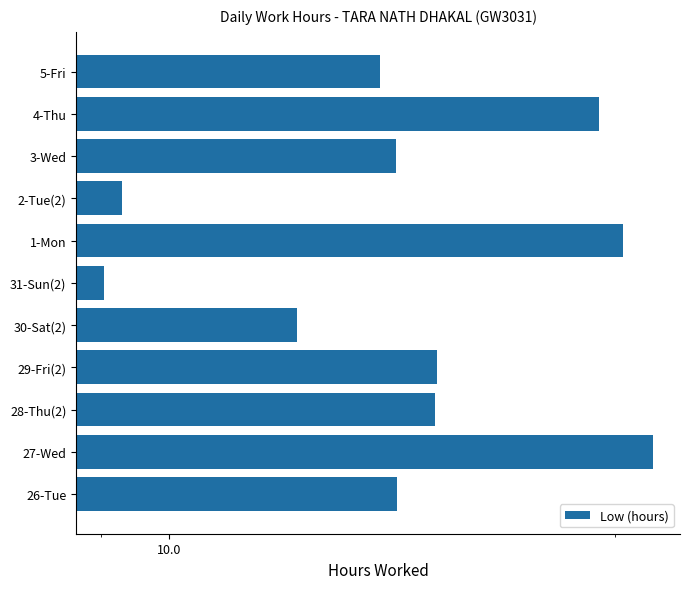

What is the sum of all values?

164.2